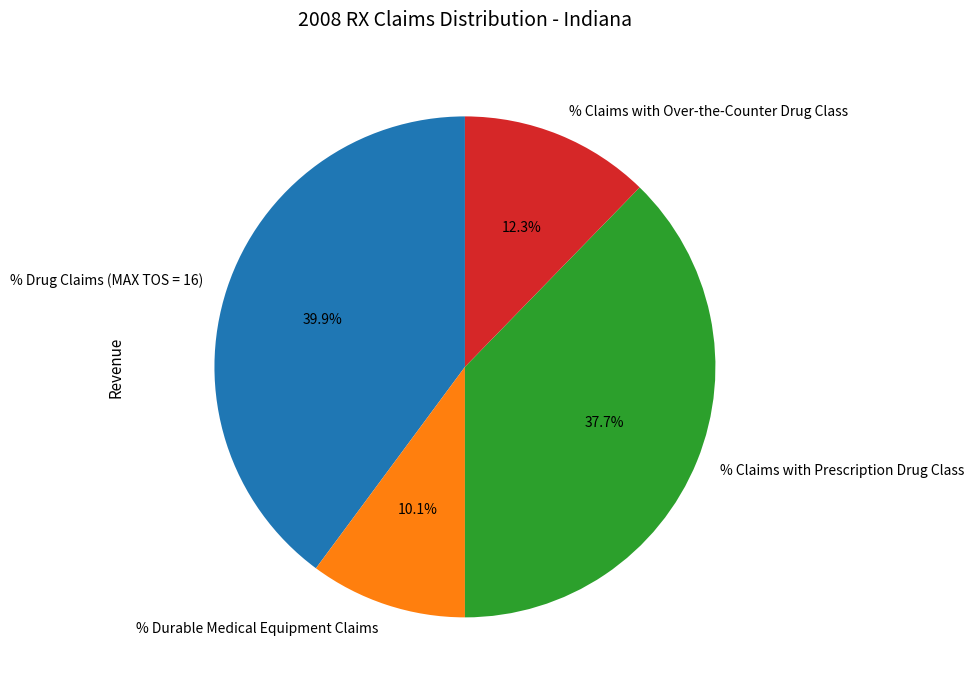

Combined, what portion of the pie is % Claims with Over-the-Counter Drug Class and % Claims with Prescription Drug Class?

50.0%